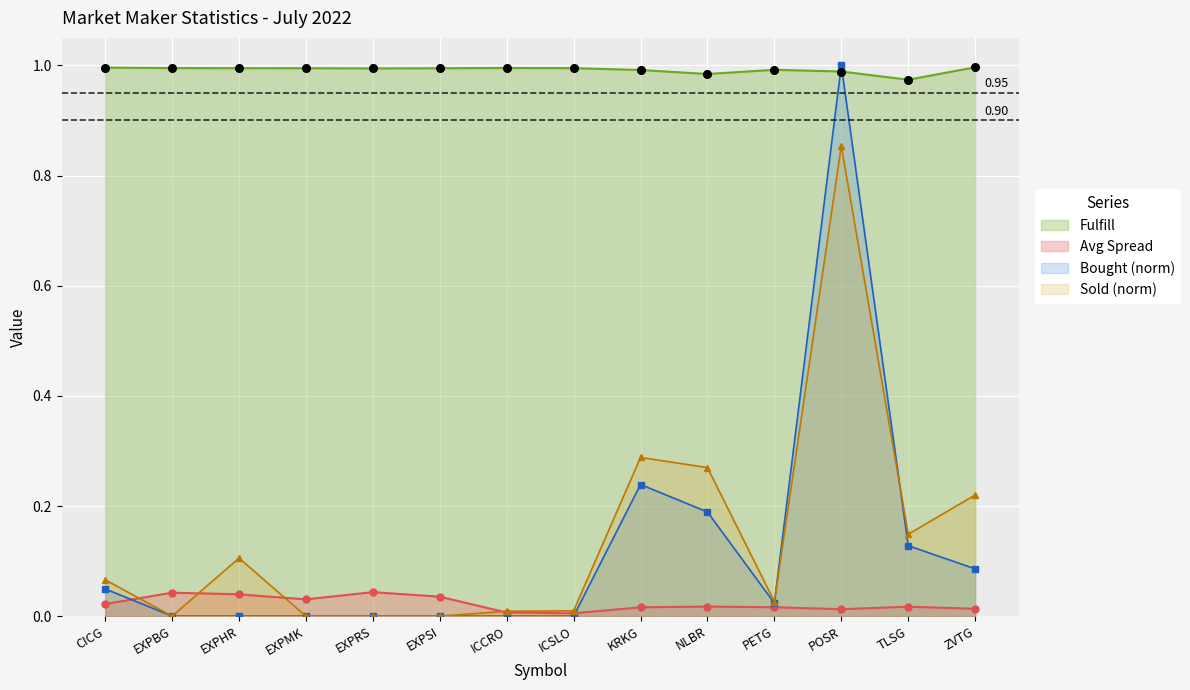

What are all the series names shown in the legend?

Fulfill, Avg Spread, Bought (norm), Sold (norm)